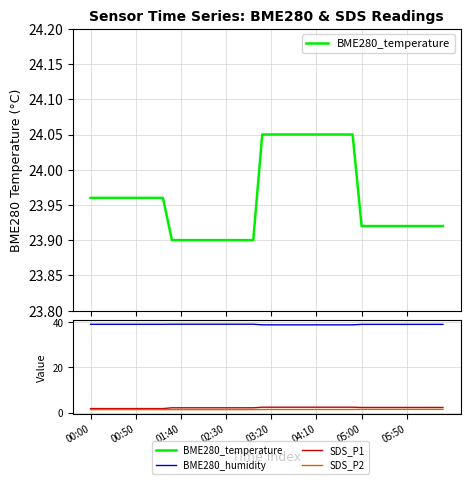

True or false: BME280_temperature and SDS_P1 intersect in this chart.

False